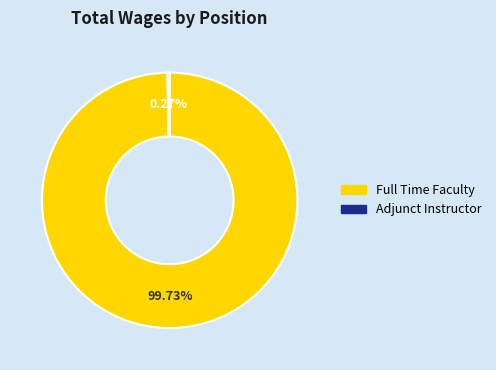

Is Full Time Faculty the majority of the pie?

Yes